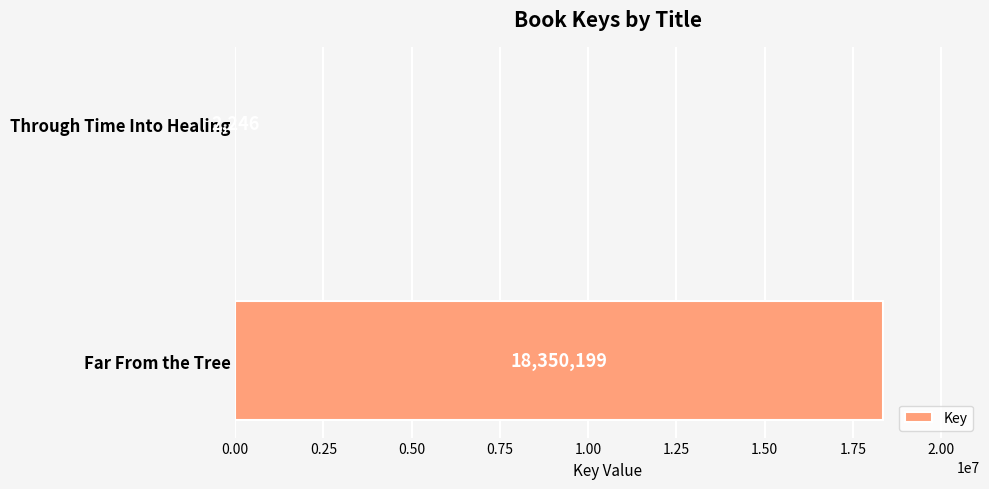

True or false: the data shows 2246 at Through Time Into Healing.

True